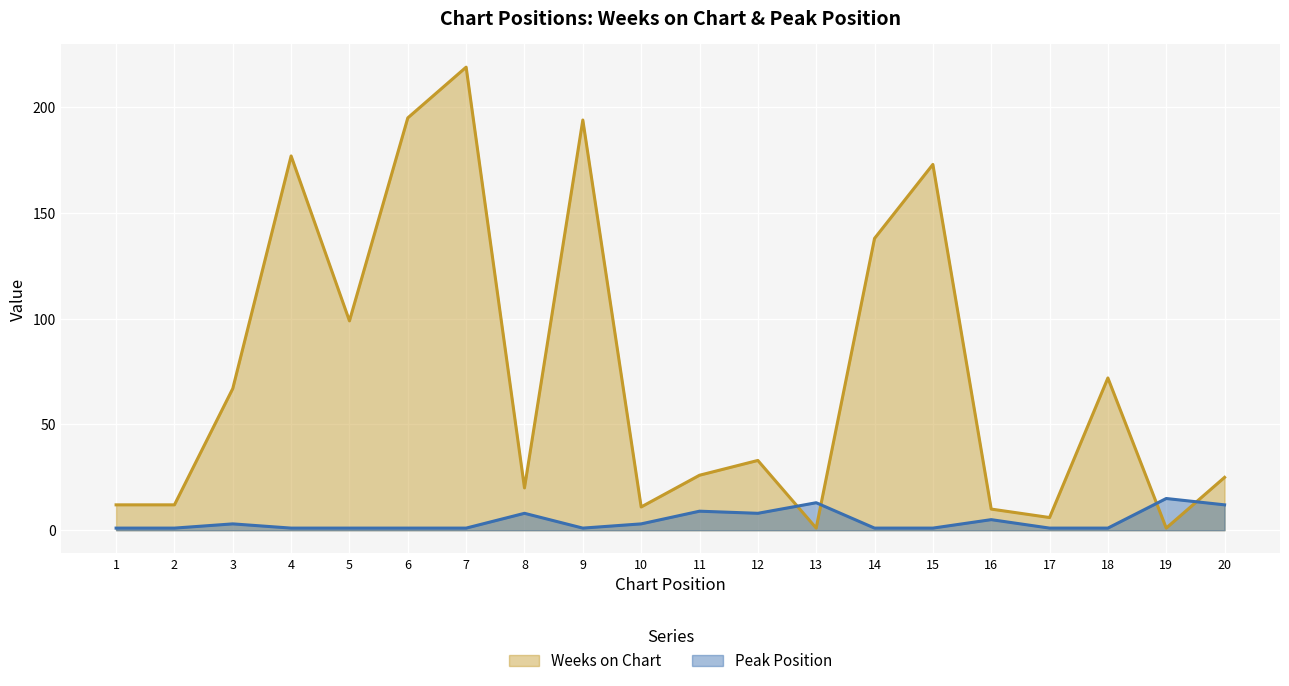

True or false: Peak Position has a value of 20 at 13.

False